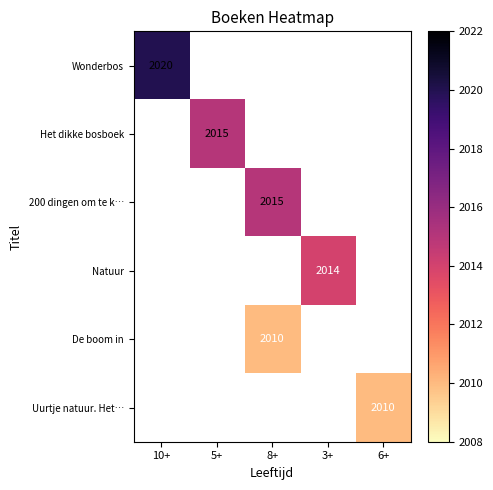

Is it true that De boom in equals 2647 at 8+?

False